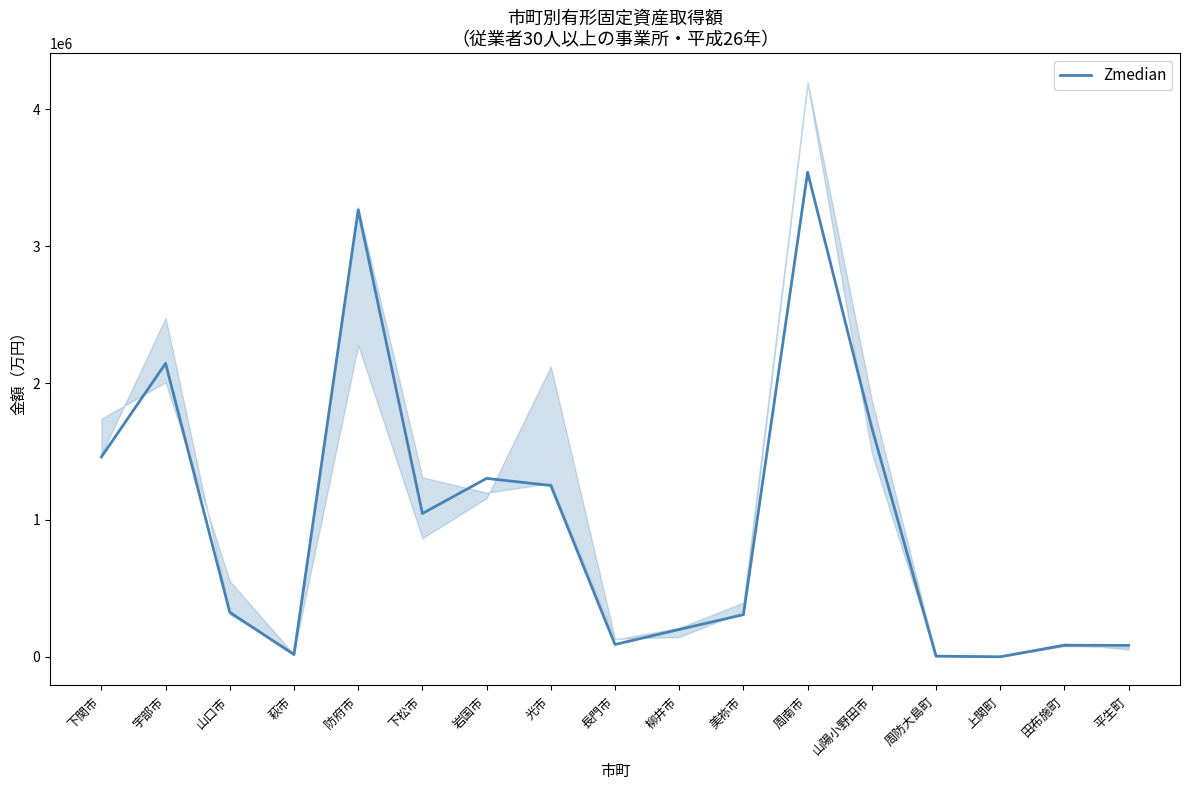

Count the number of categories in the chart.

17